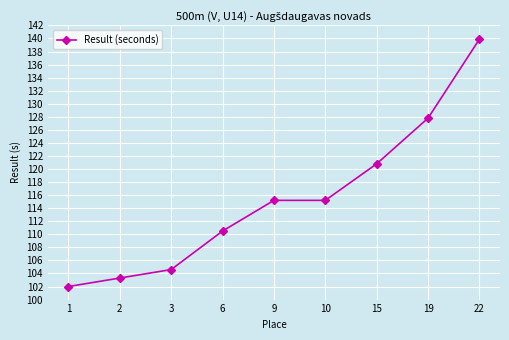

What is the value of the 8th point from the left?

127.8